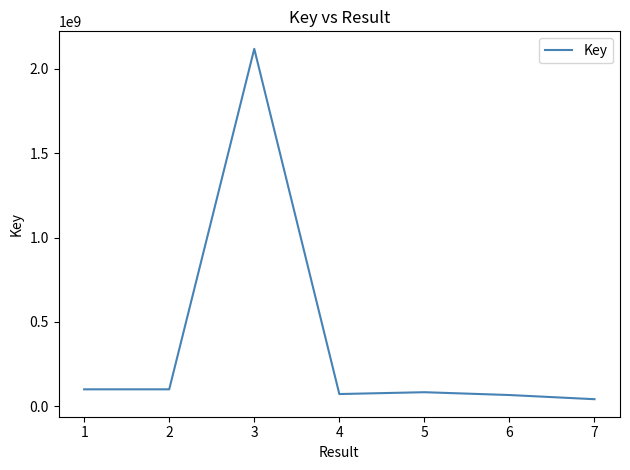

True or false: the data has more than 2 interior local peaks.

False